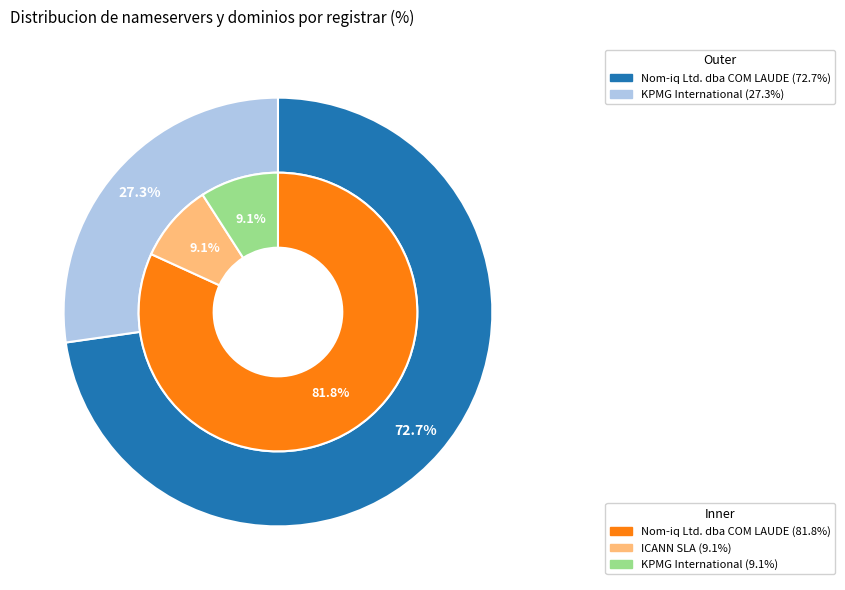

Rank the categories by value from lowest to highest.

ICANN SLA, KPMG International, Nom-iq Ltd. dba COM LAUDE